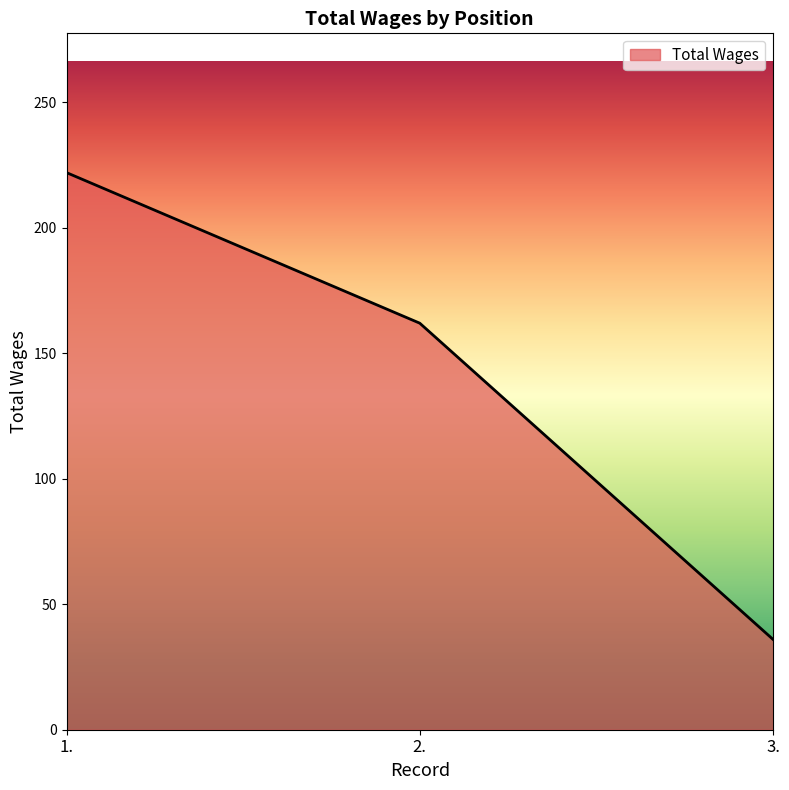

What is the change in value from 2. to 3.?

-126